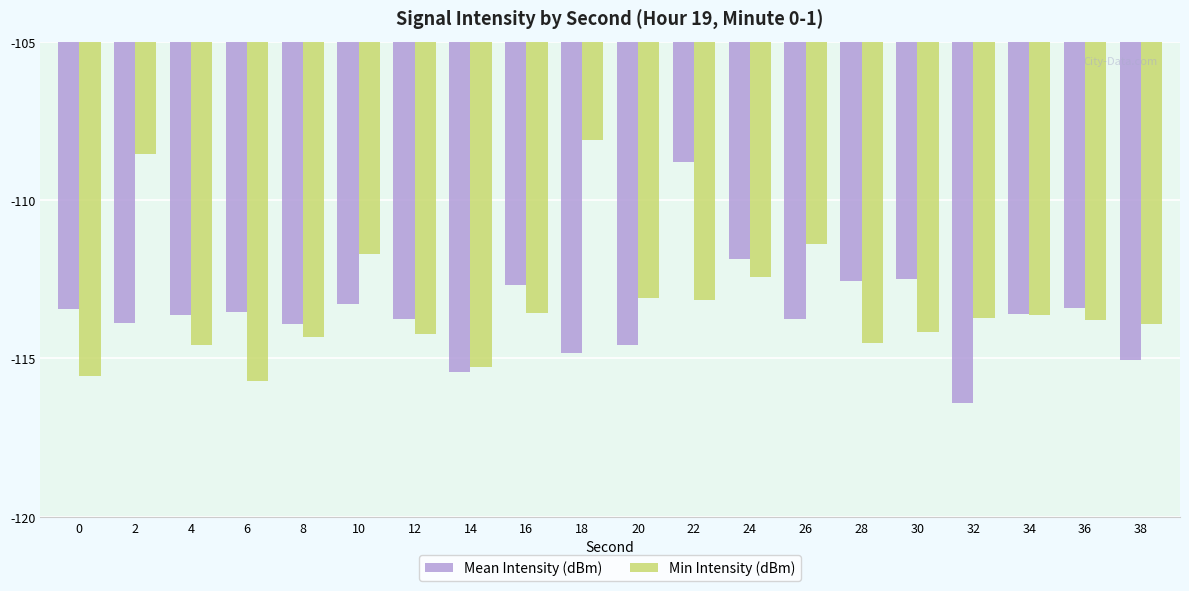

What is the difference between the Min Intensity (dBm) values at 2 and 10?

3.1